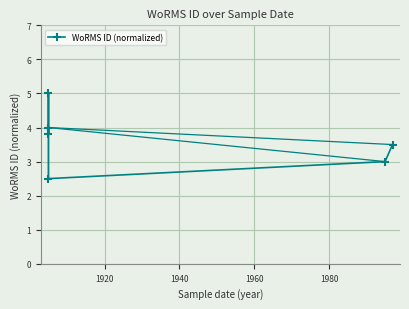

Count the number of values greater than 3.

4